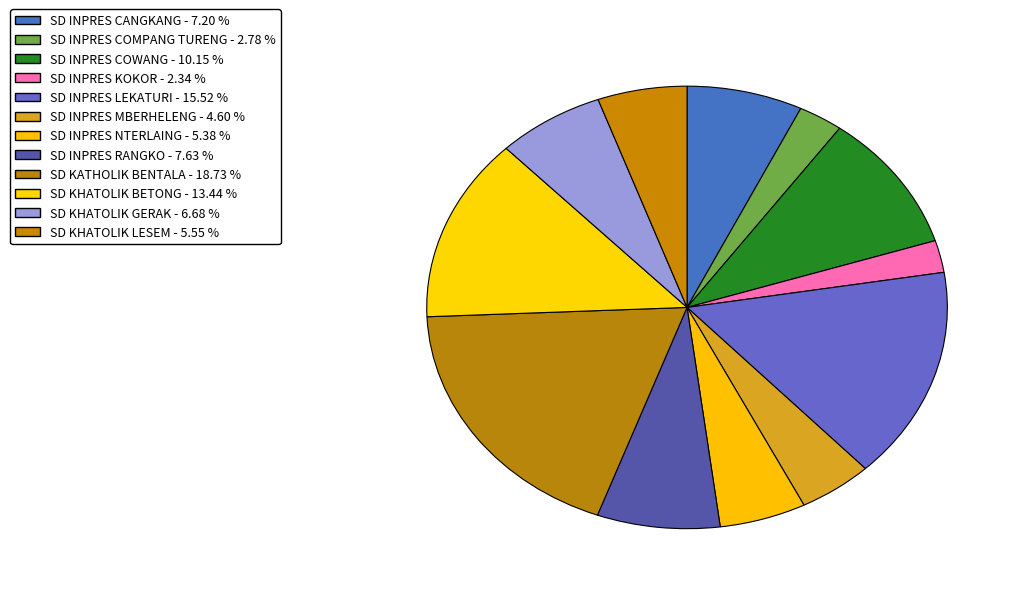

What percentage is the SD KHATOLIK GERAK slice, to the nearest percent?

7%